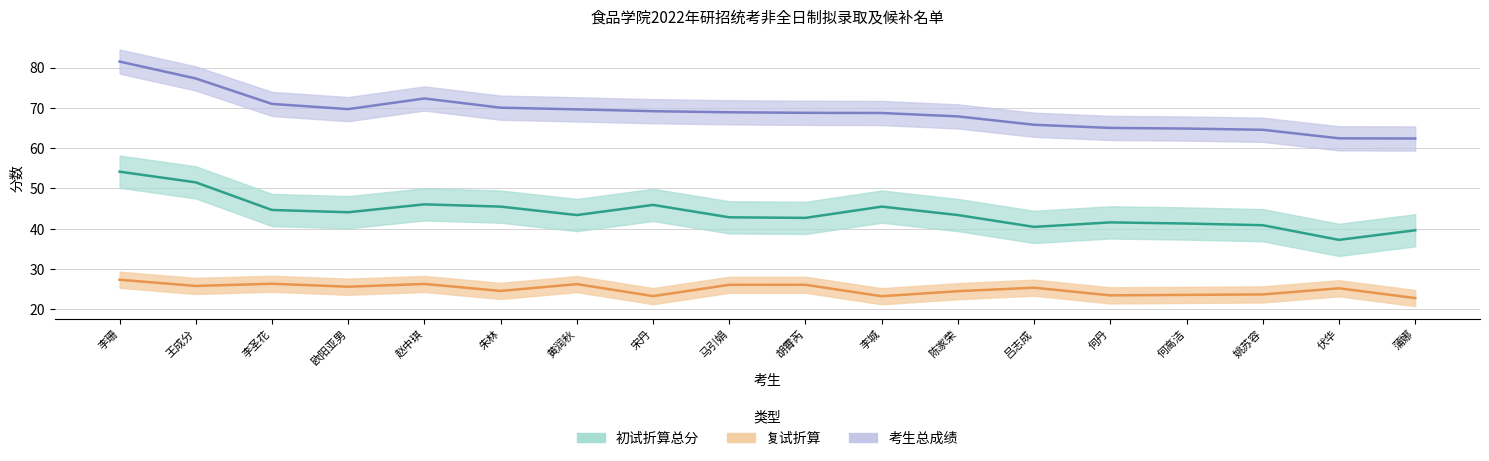

The value of 复试成绩 at 吕志成 is 25.4. True or false?

True